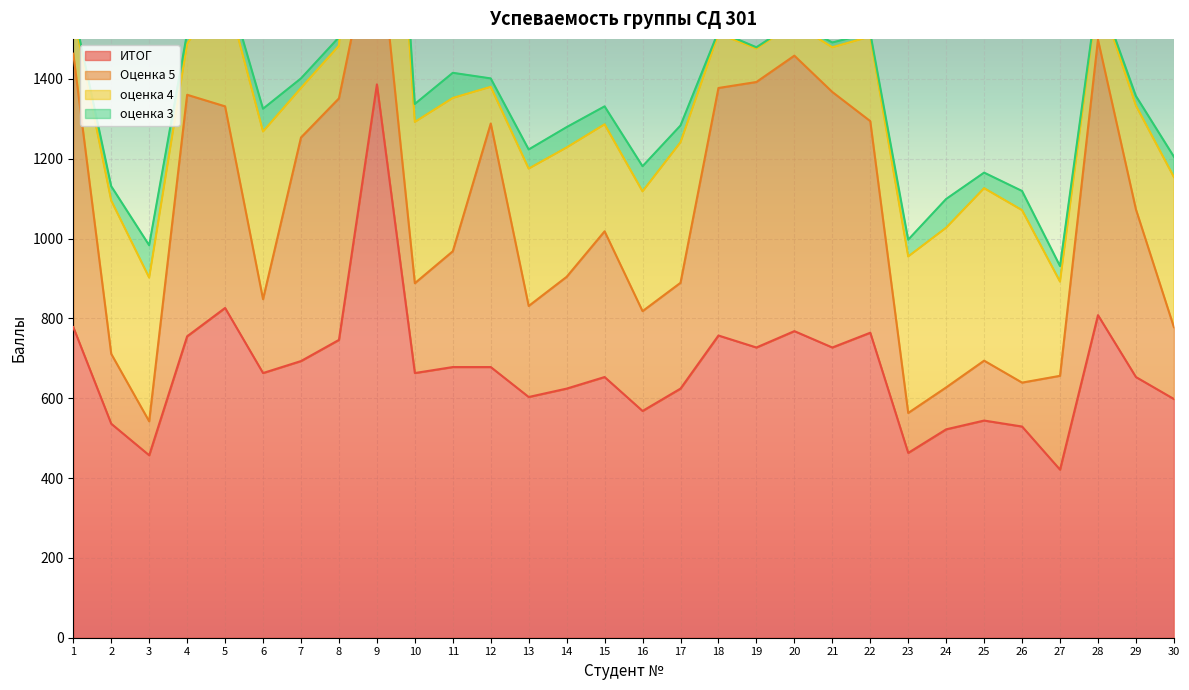

Is it true that Оценка 5 equals 330 at 27?

False